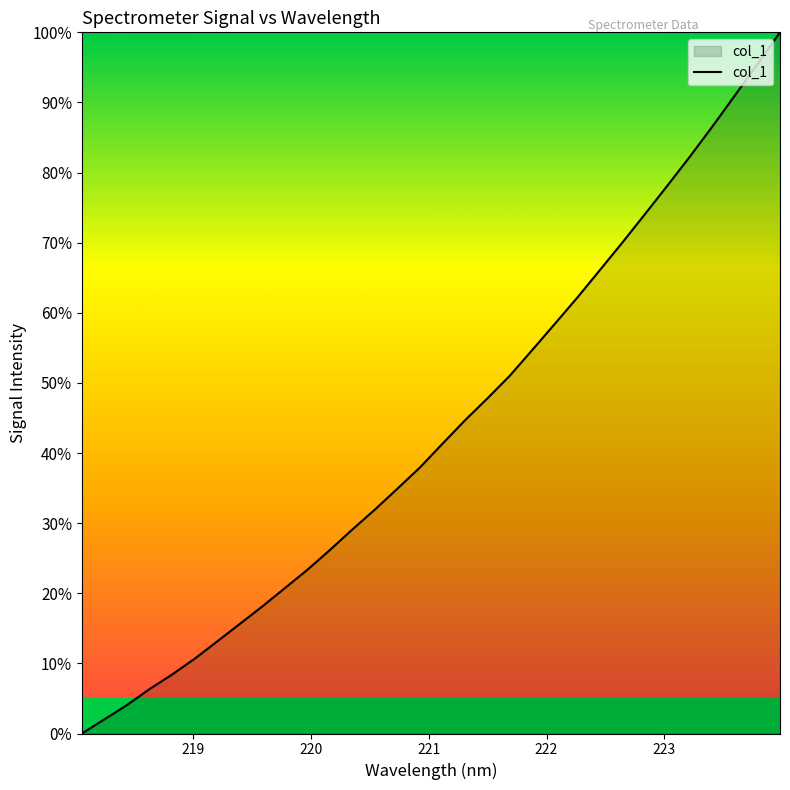

What is the difference between the maximum and minimum values?

100.0